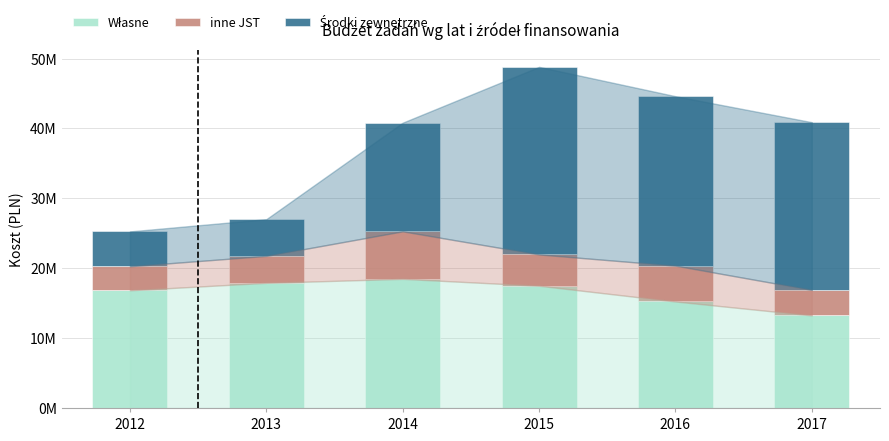

Does the chart contain any negative values?

No